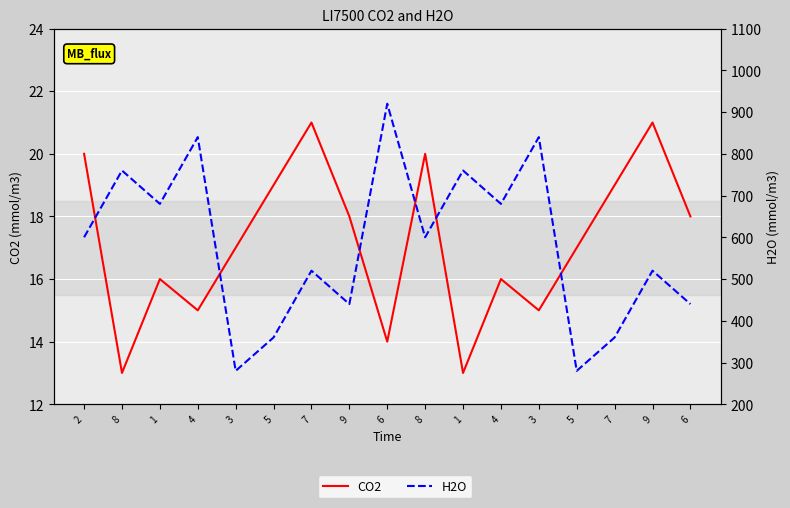

At how many categories does at least one series exceed 75?

17